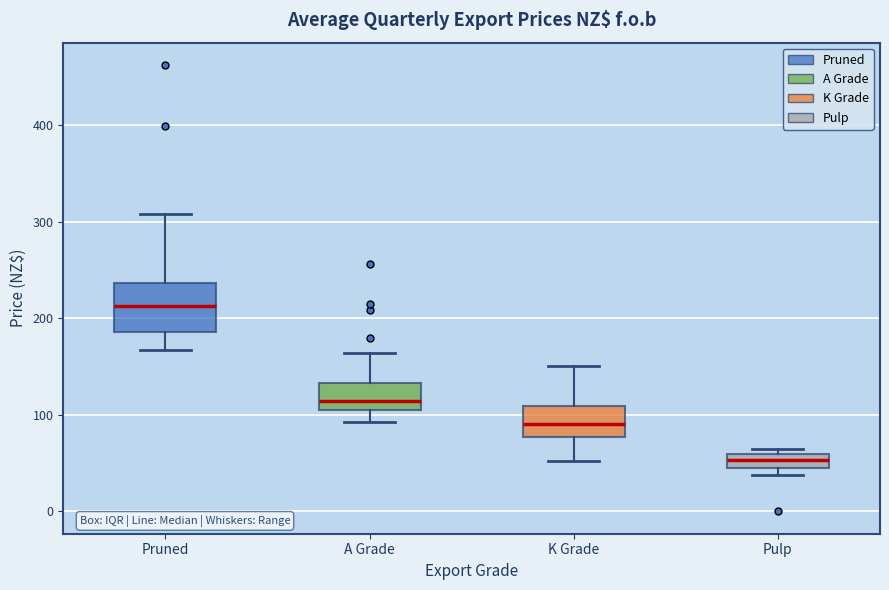

Which box is the tallest, from its lower edge to its upper edge?

Pruned